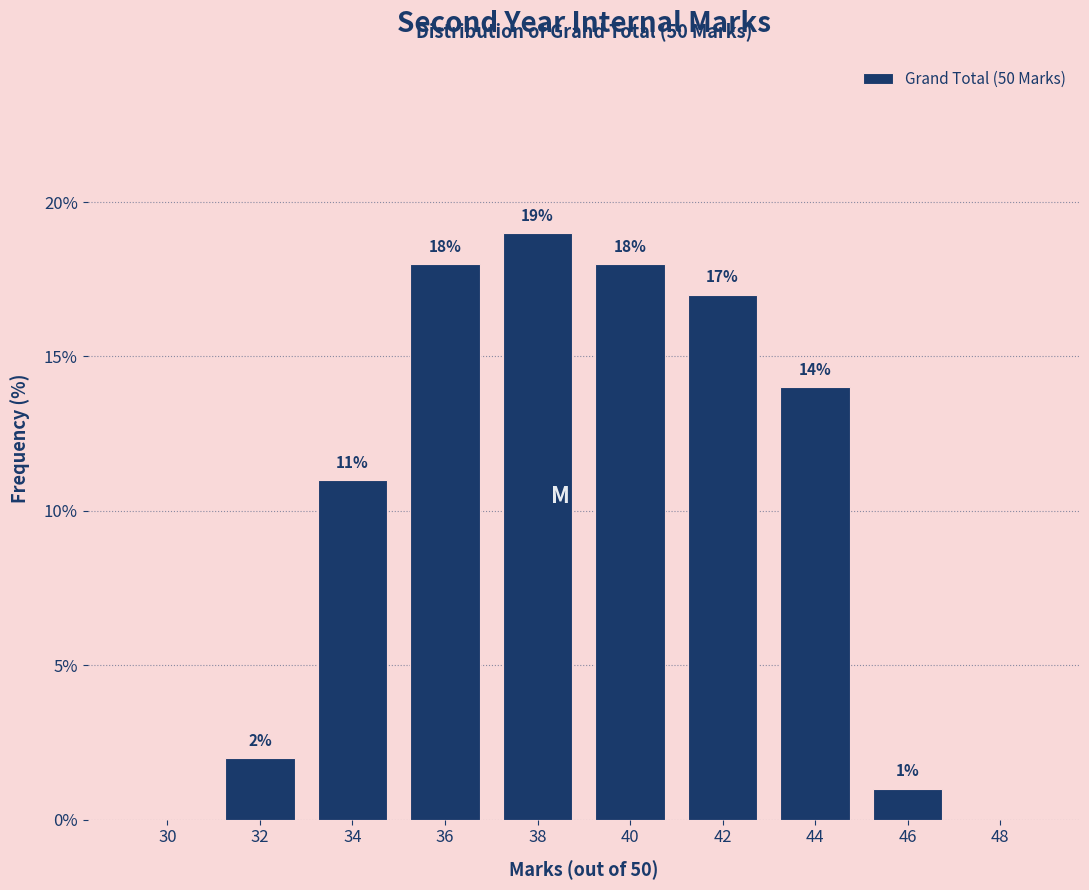

Reading left to right, list all the values displayed in this chart.

30=0.0	32=2.0	34=11.0	36=18.0	38=19.0	40=18.0	42=17.0	44=14.0	46=1.0	48=0.0